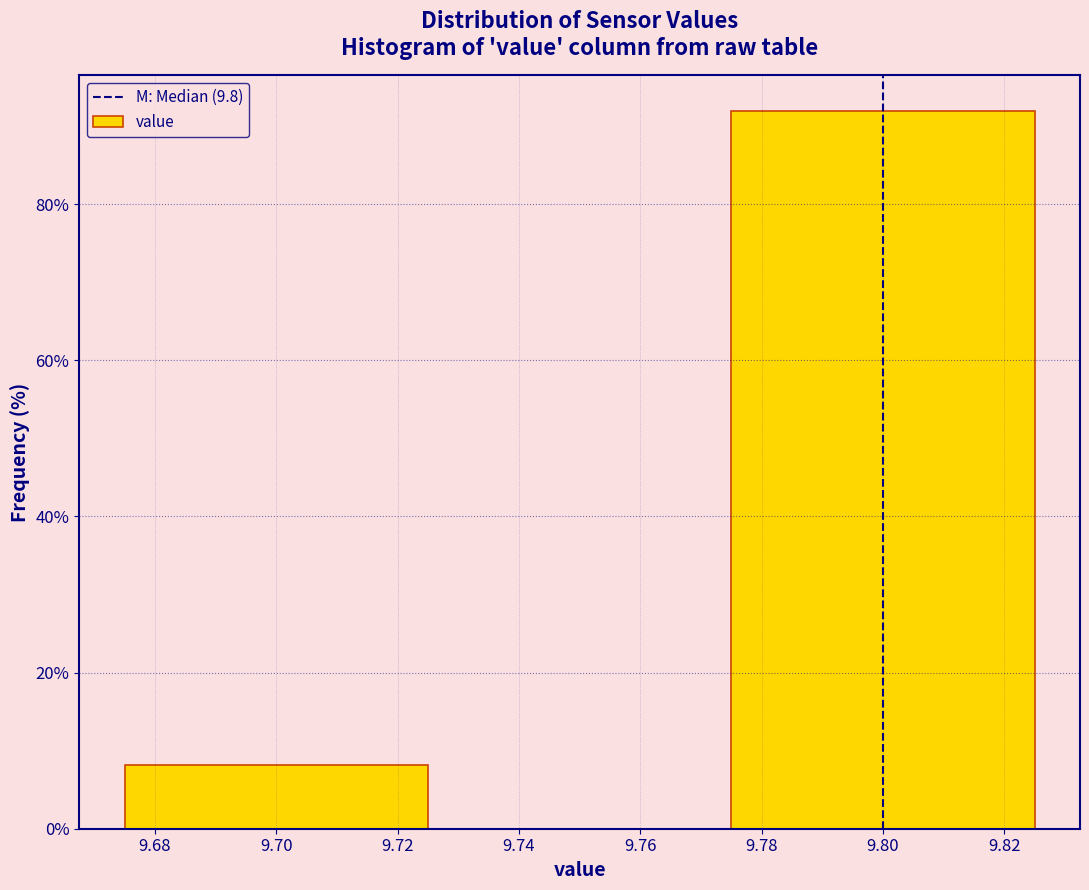

Reading left to right, what are all the values shown in this chart?

8.1	91.9